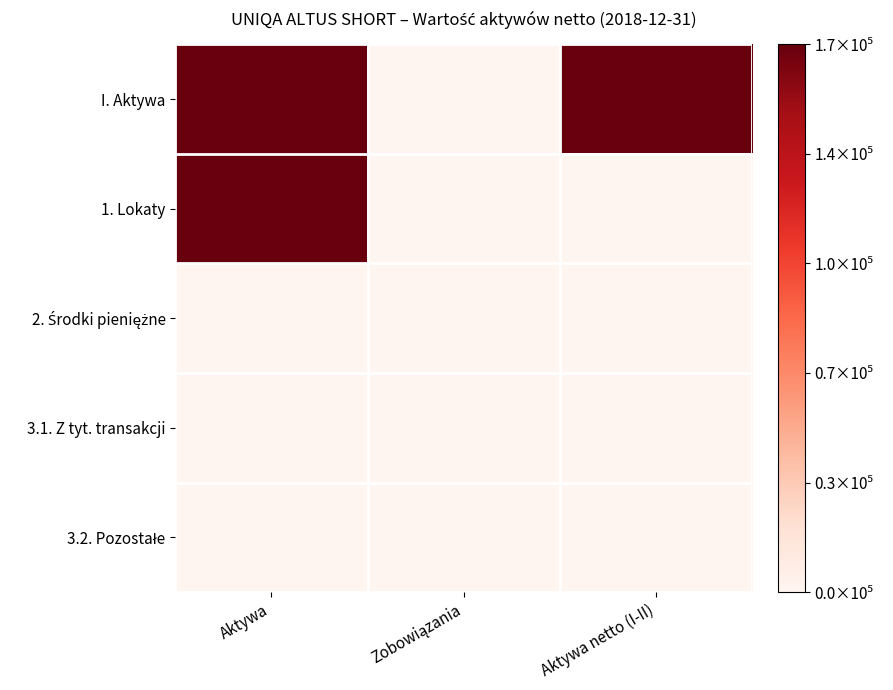

At how many categories does at least one series exceed 0?

2